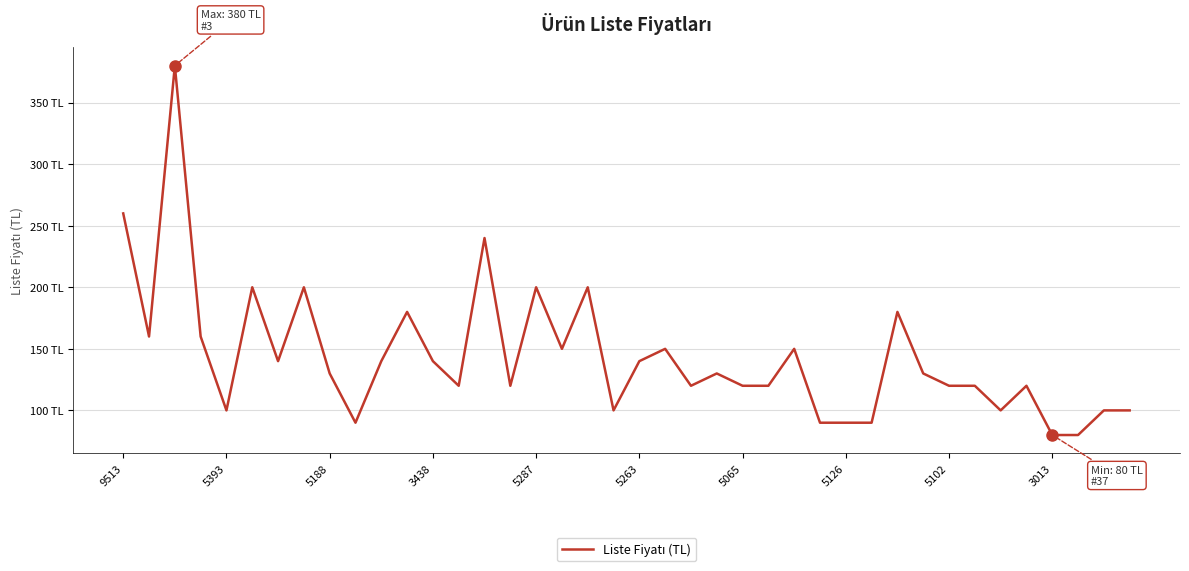

What is the minimum value shown in the chart?

80